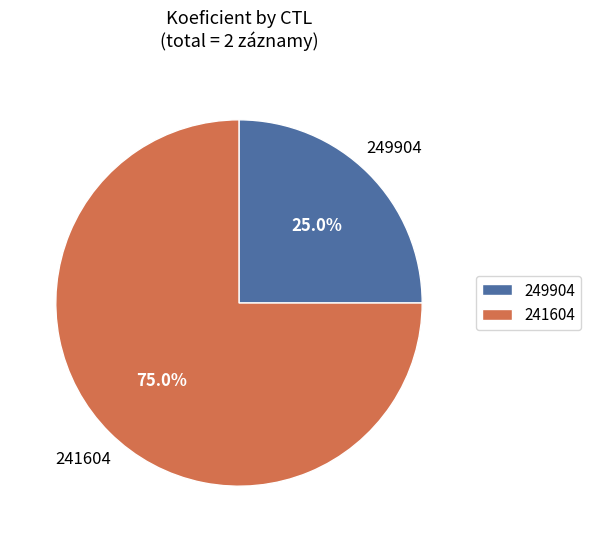

How much of the chart is everything except 241604?

25.0%